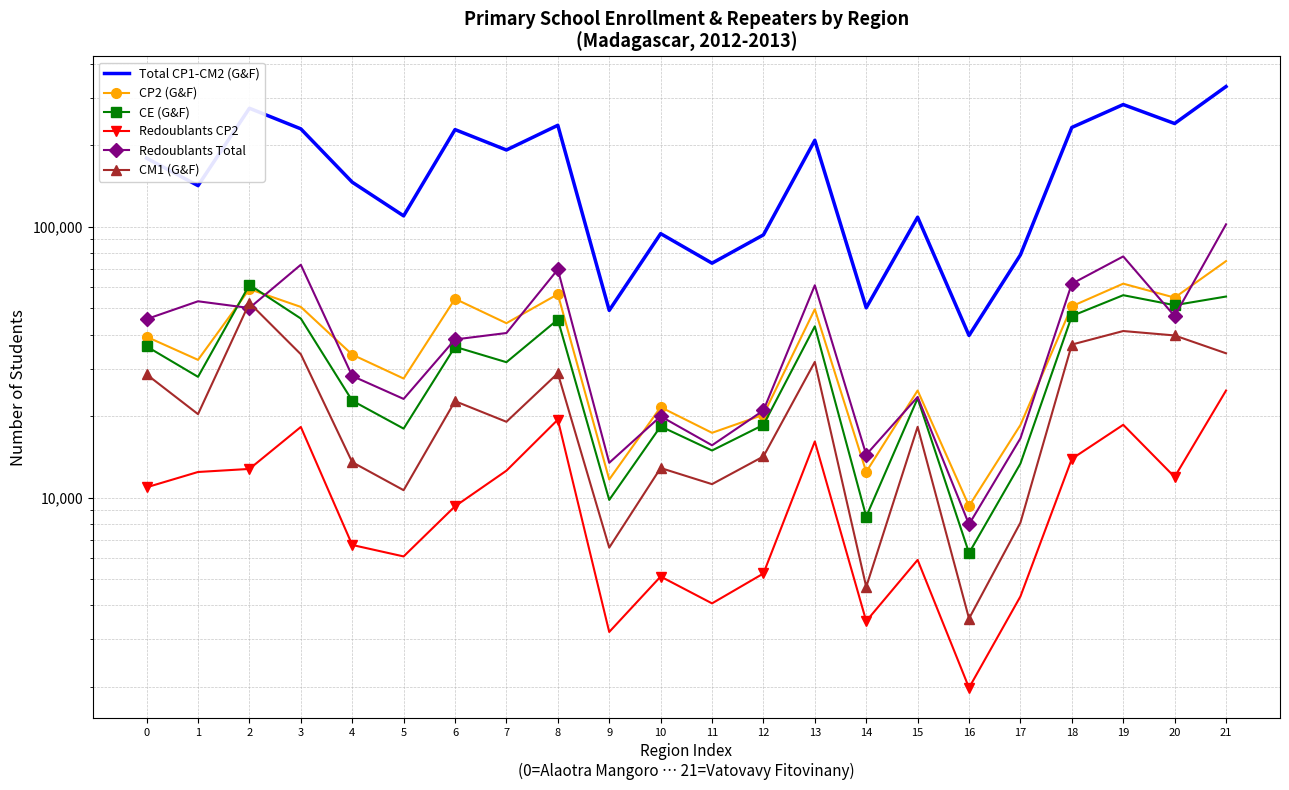

List the labels in order of CM1 (G&F) value, smallest first.

16, 14, 9, 17, 5, 11, 10, 4, 12, 15, 7, 1, 6, 0, 8, 13, 3, 21, 18, 20, 19, 2